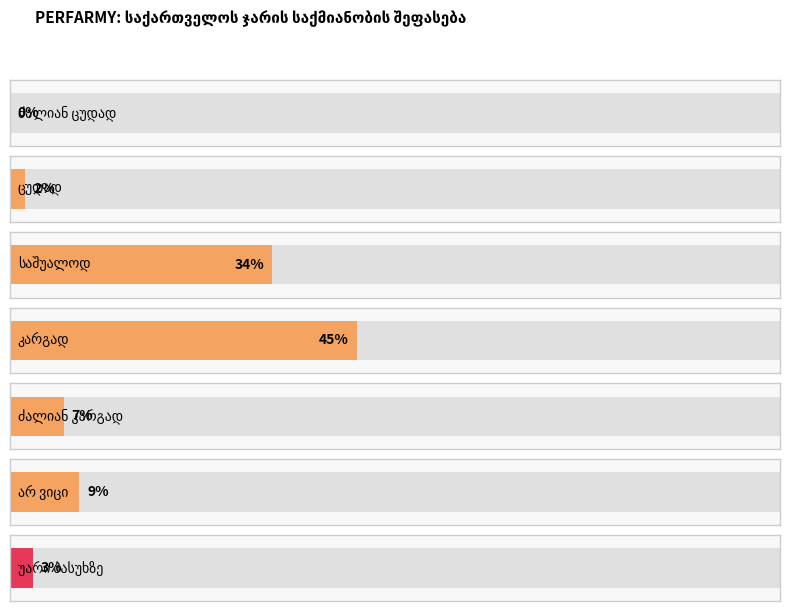

Rank the categories by value from highest to lowest.

კარგად, საშუალოდ, არ ვიცი, ძალიან კარგად, უარი პასუხზე, ცუდად, ძალიან ცუდად